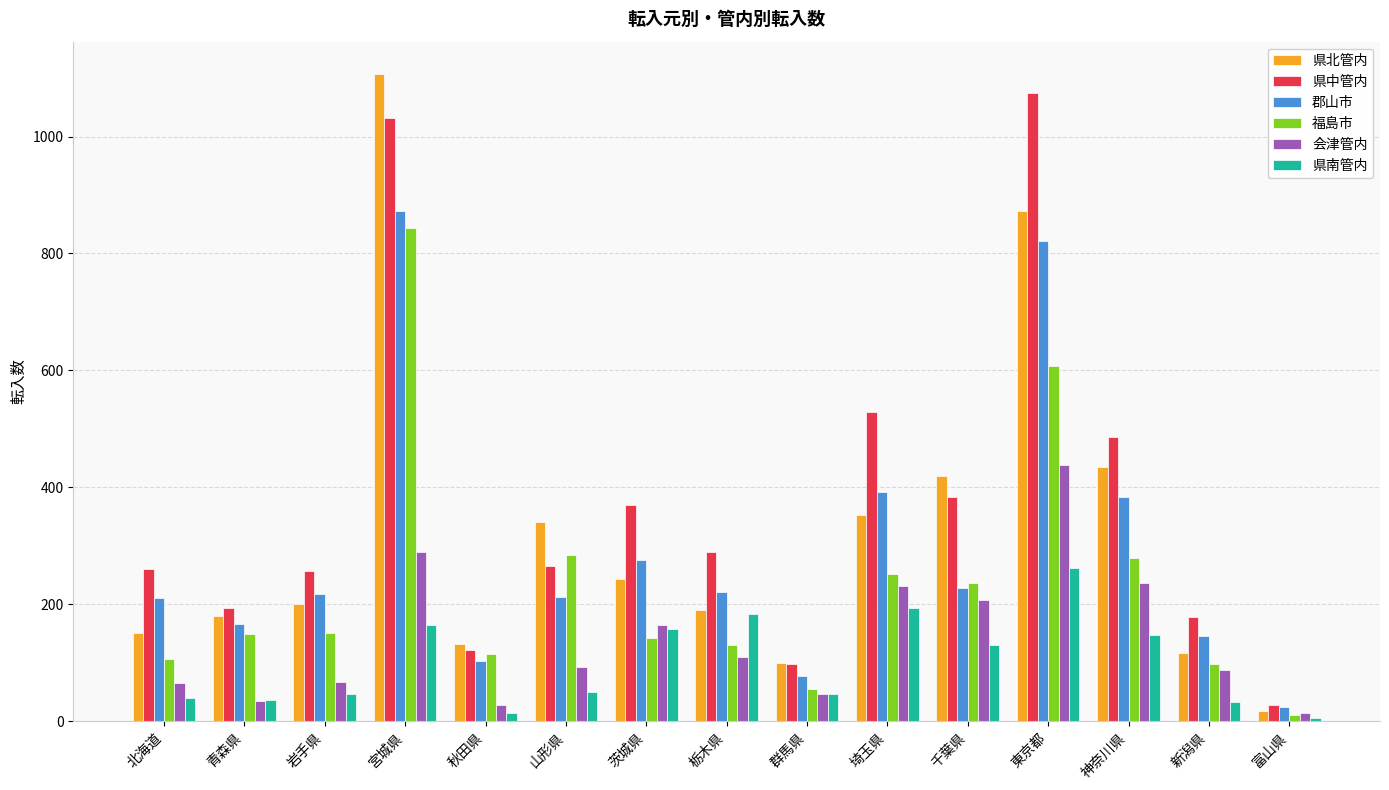

The value of 県北管内 at 群馬県 is 50. True or false?

False